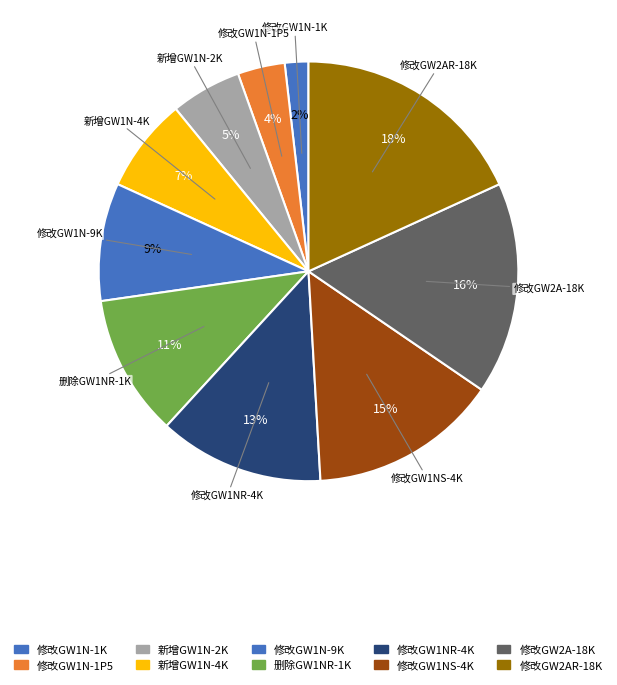

Is there a majority slice in this chart?

No